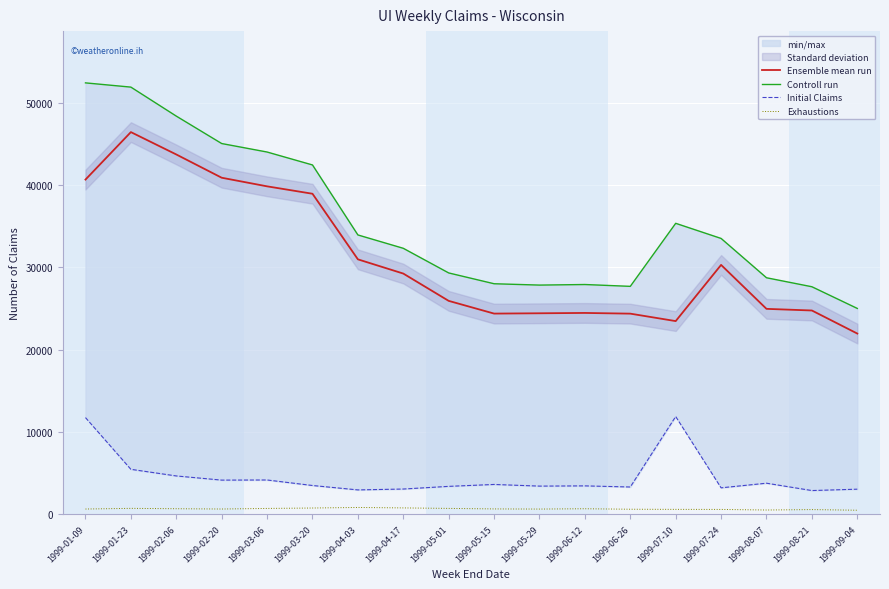

At which label does Ensemble mean run first exceed 29230?

1999-01-09